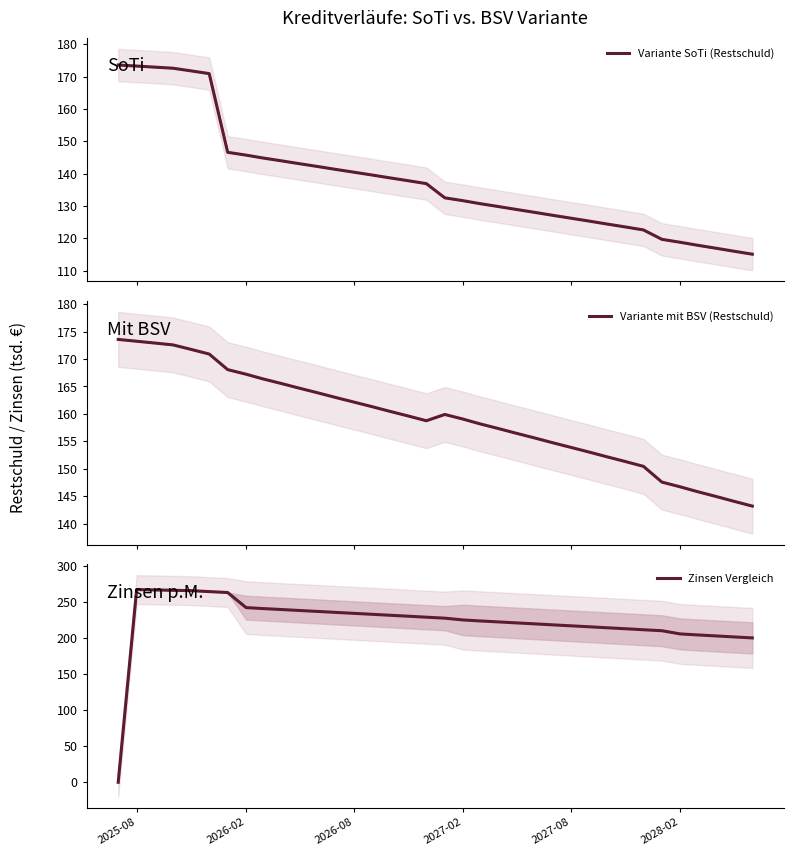

What is the maximum value shown in the chart?

267.6